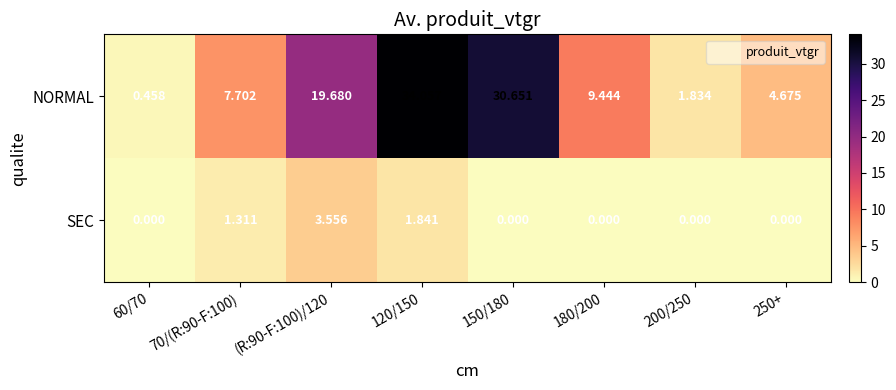

At 60/70, list the series in order from smallest to largest.

SEC, NORMAL